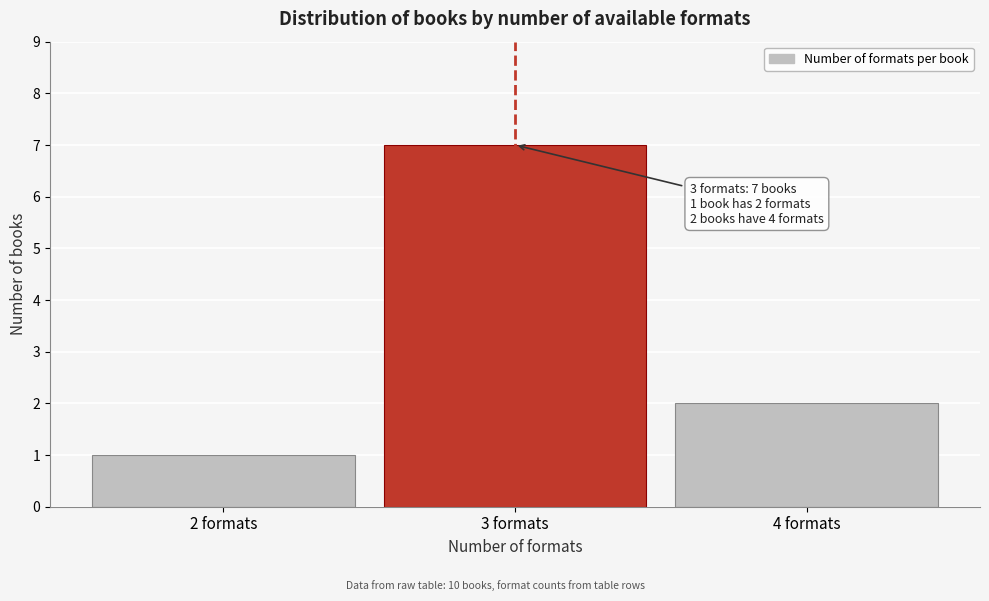

Reading right to left, extract all data points from this chart.

4 formats=2	3 formats=7	2 formats=1